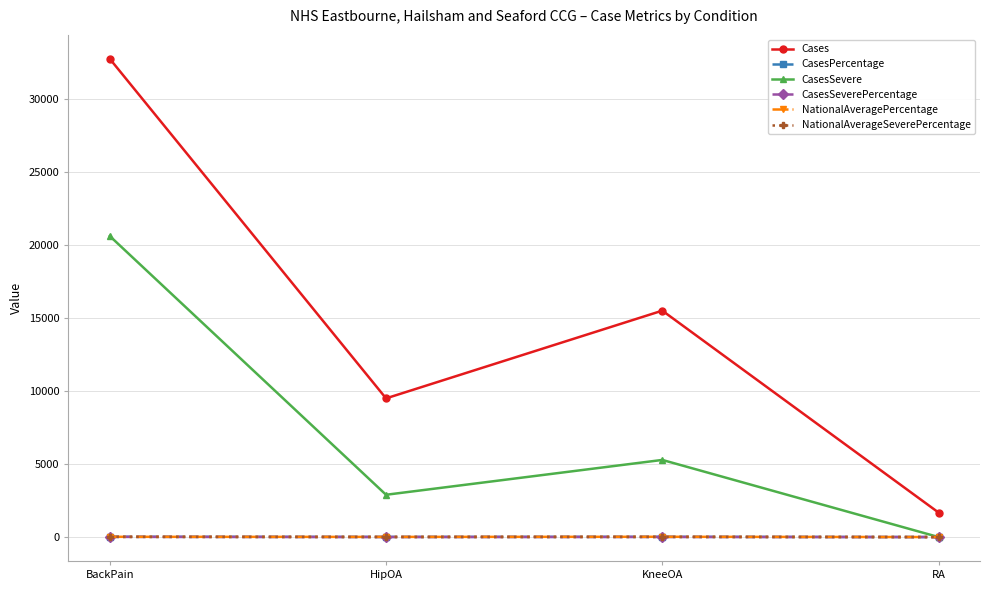

Between BackPain and RA, which series saw the biggest shift?

Cases